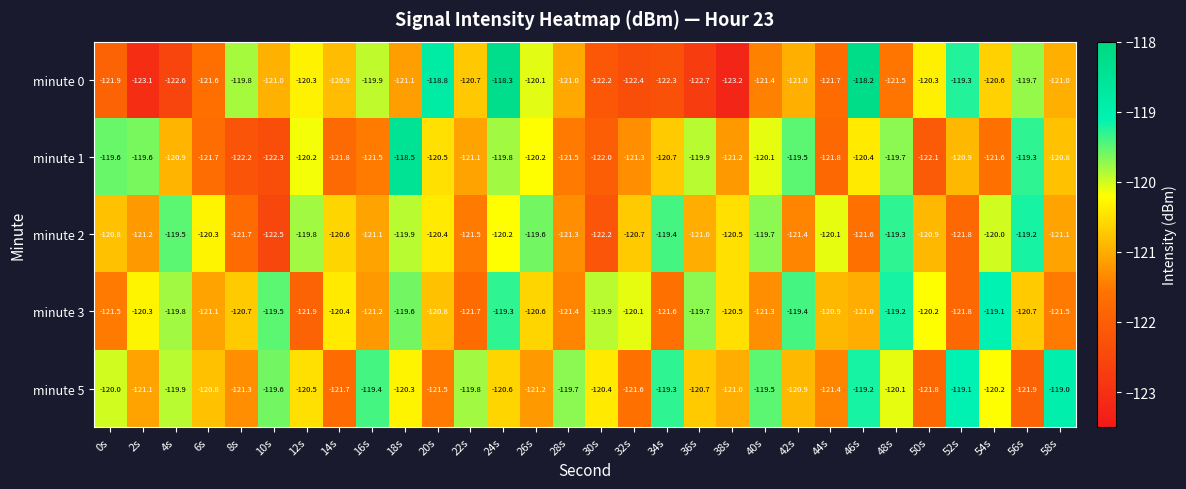

Is it true that minute 0 equals -121.1 at 18s?

True